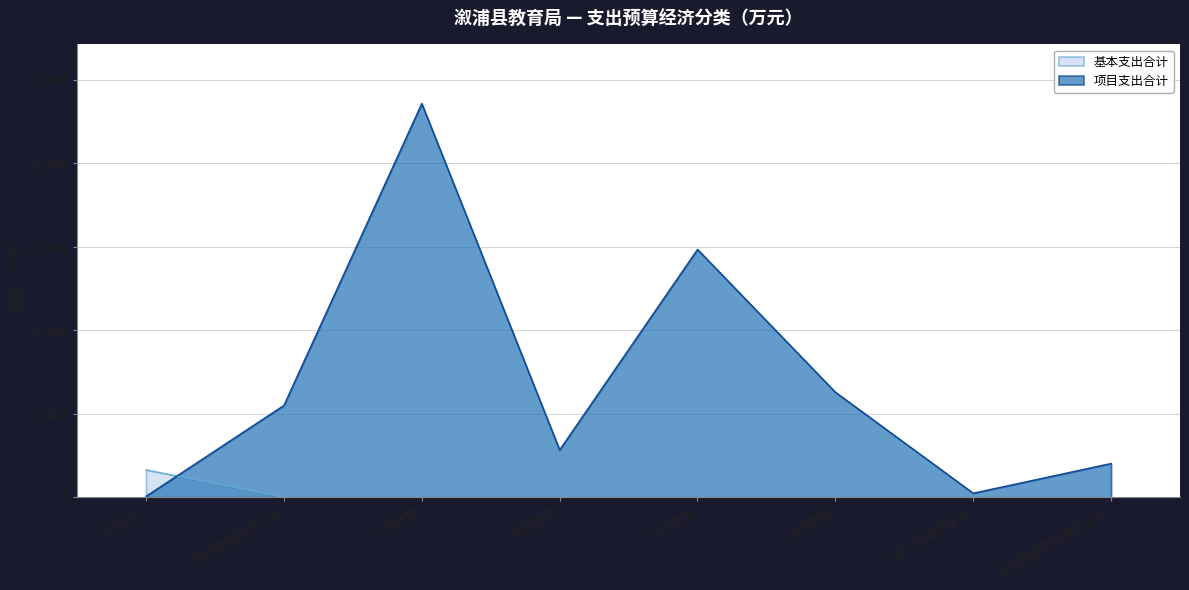

What is the difference between the maximum and second lowest values in the 项目支出合计 series?

23344.8